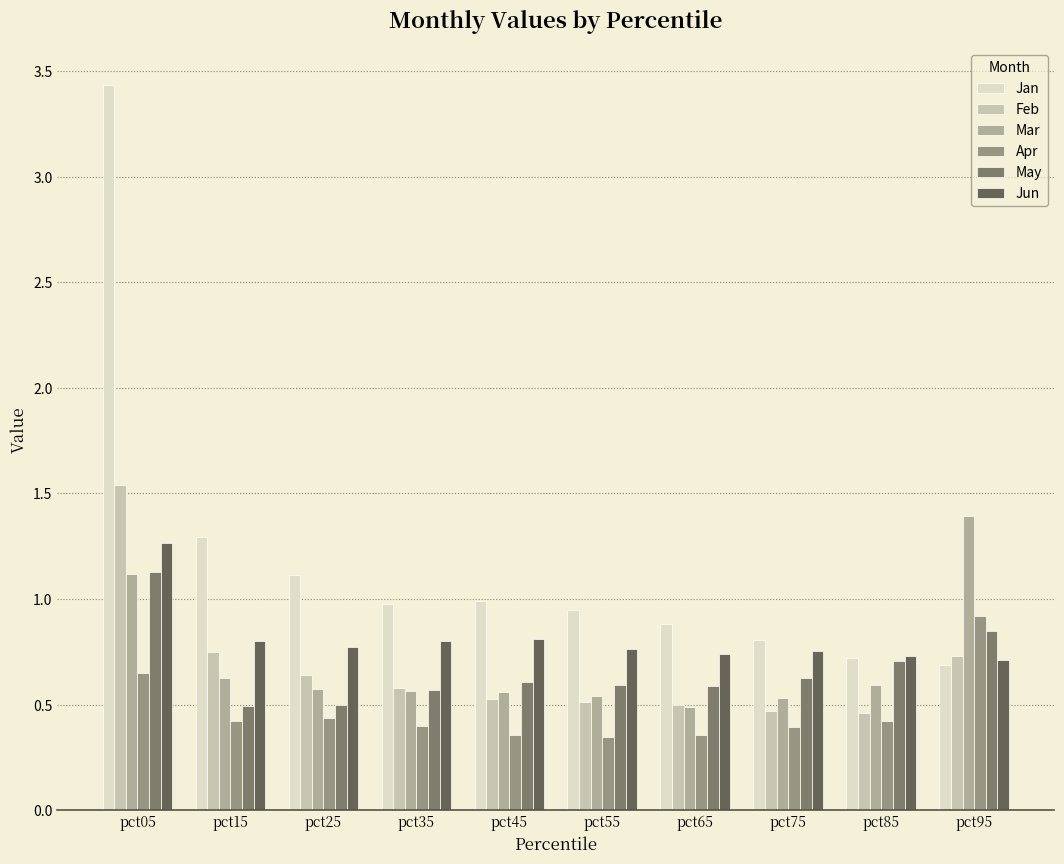

What is the difference between the maximum and minimum values in the Jan series?

2.7